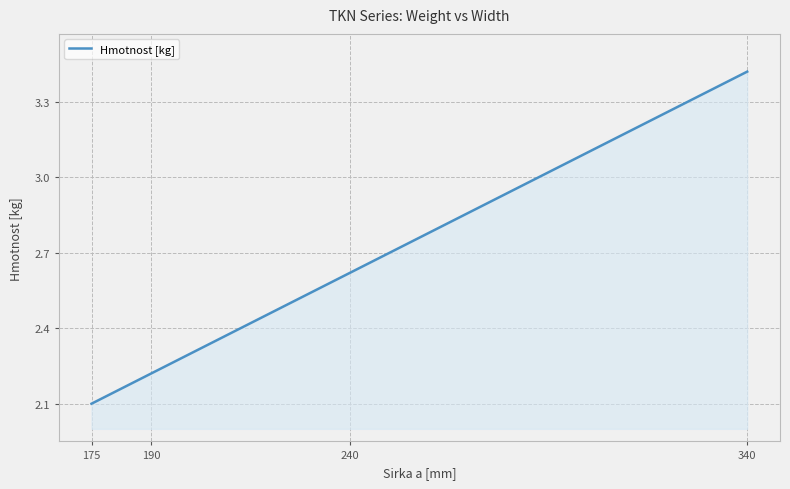

What is the sum of all values?

10.4